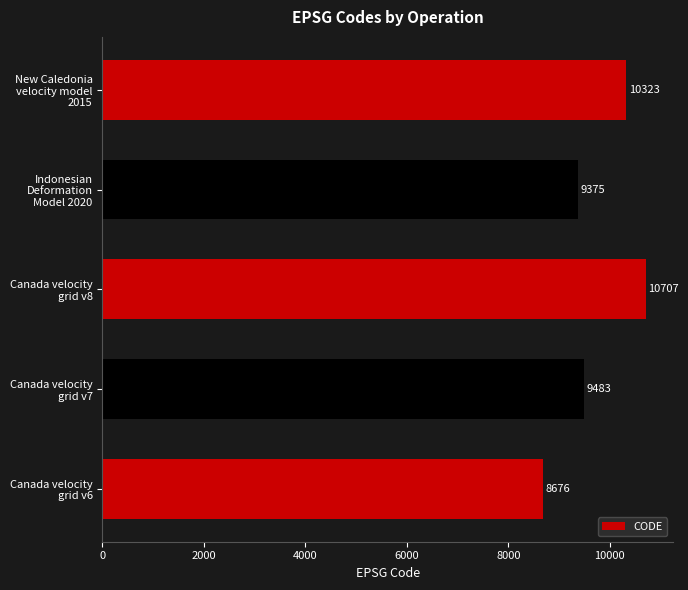

Reading top to bottom, list all the values displayed in this chart.

10323	9375	10707	9483	8676